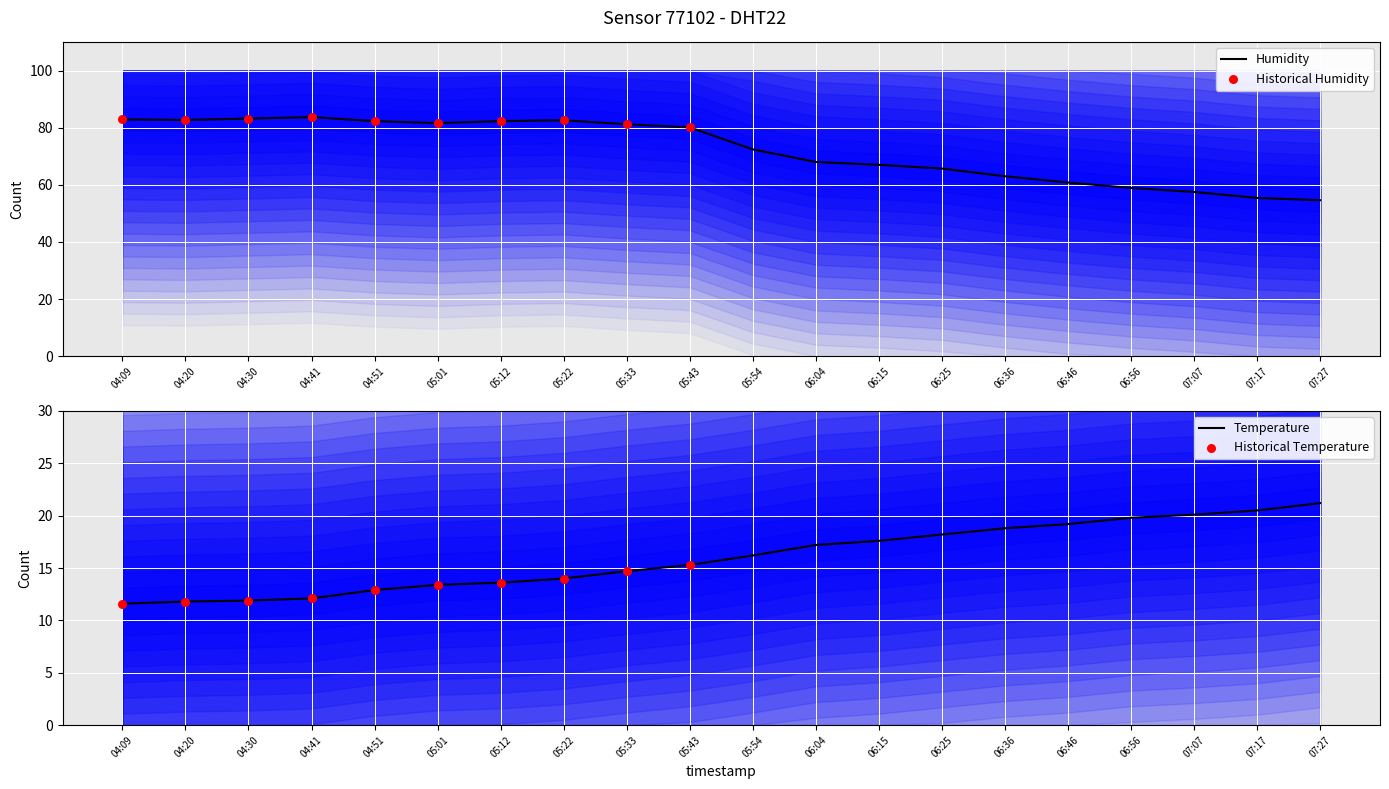

Which series has the largest Y range (max minus min)?

humidity